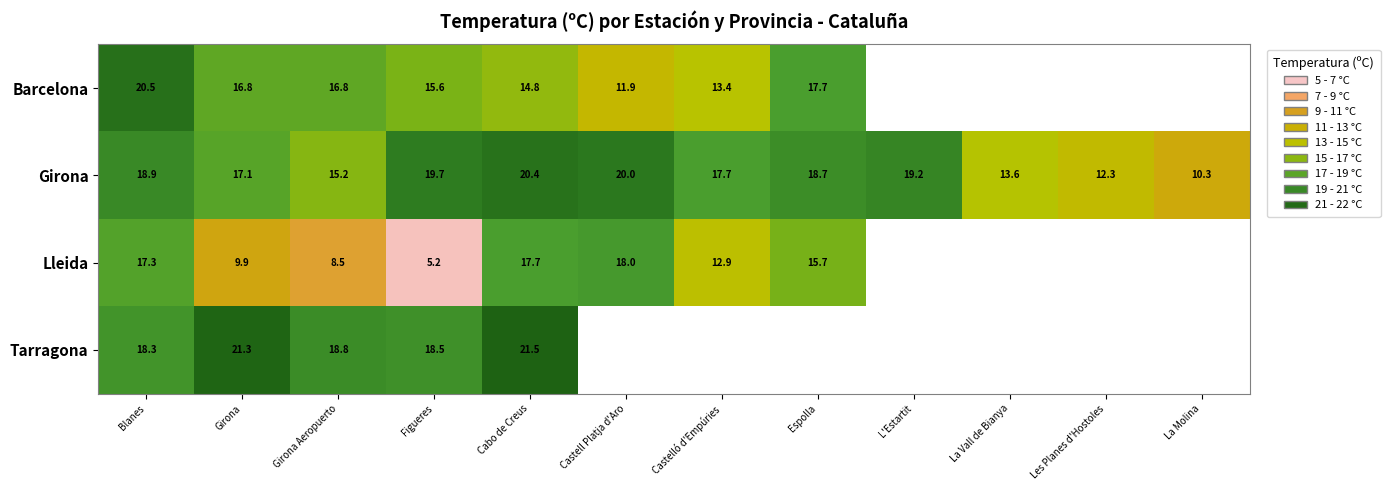

List the labels in order of Girona value, smallest first.

La Molina, Les Planes d'Hostoles, La Vall de Bianya, Girona Aeropuerto, Girona, Castelló d'Empúries, Espolla, Blanes, L'Estartit, Figueres, Castell Platja d'Aro, Cabo de Creus